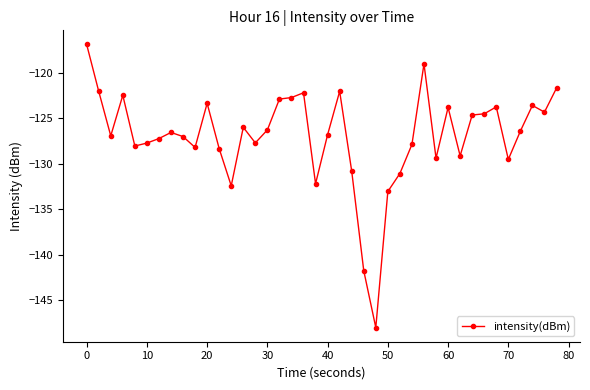

What is the maximum value shown in the chart?

-116.9